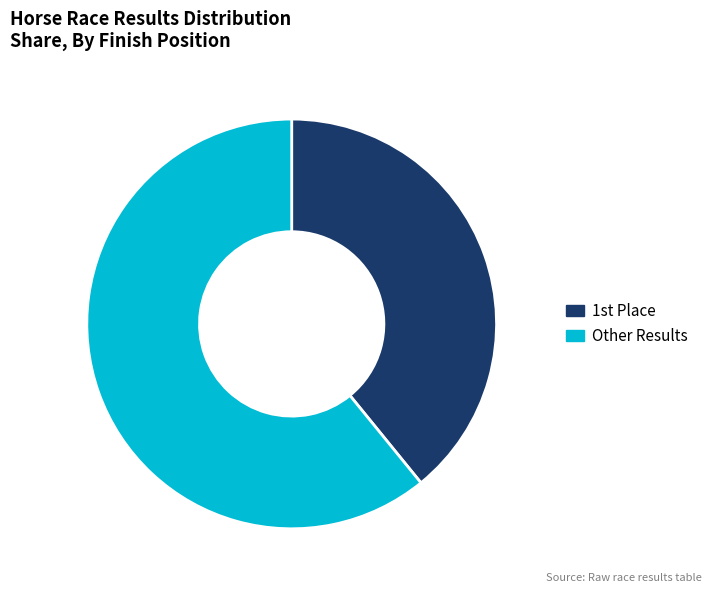

Count the number of slices in the pie.

2